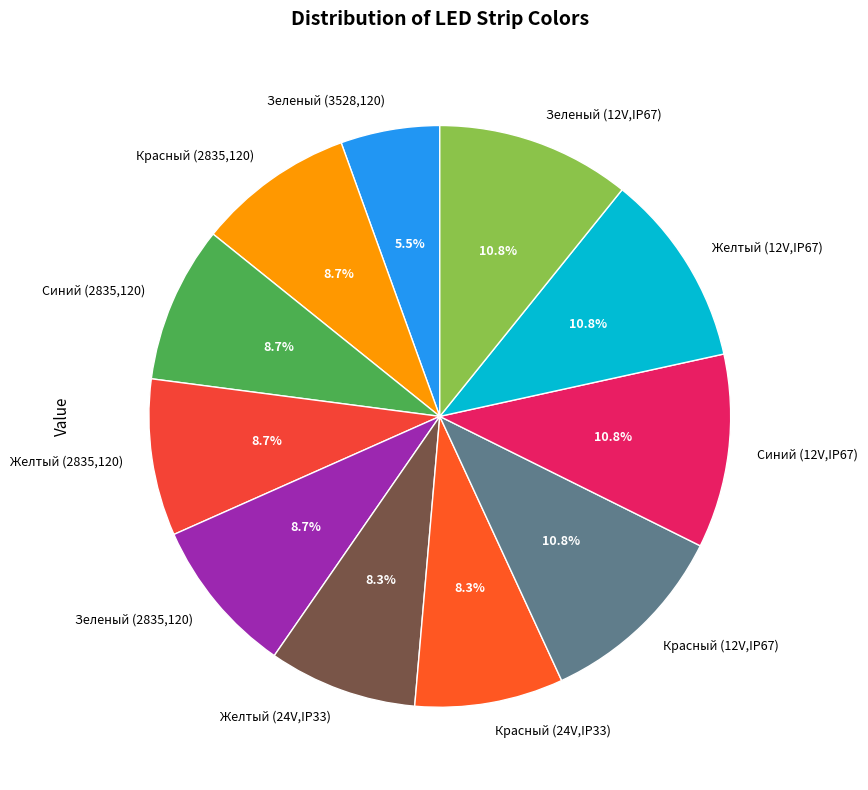

The Синий (2835,120) slice represents 9% of the pie. True or false?

True